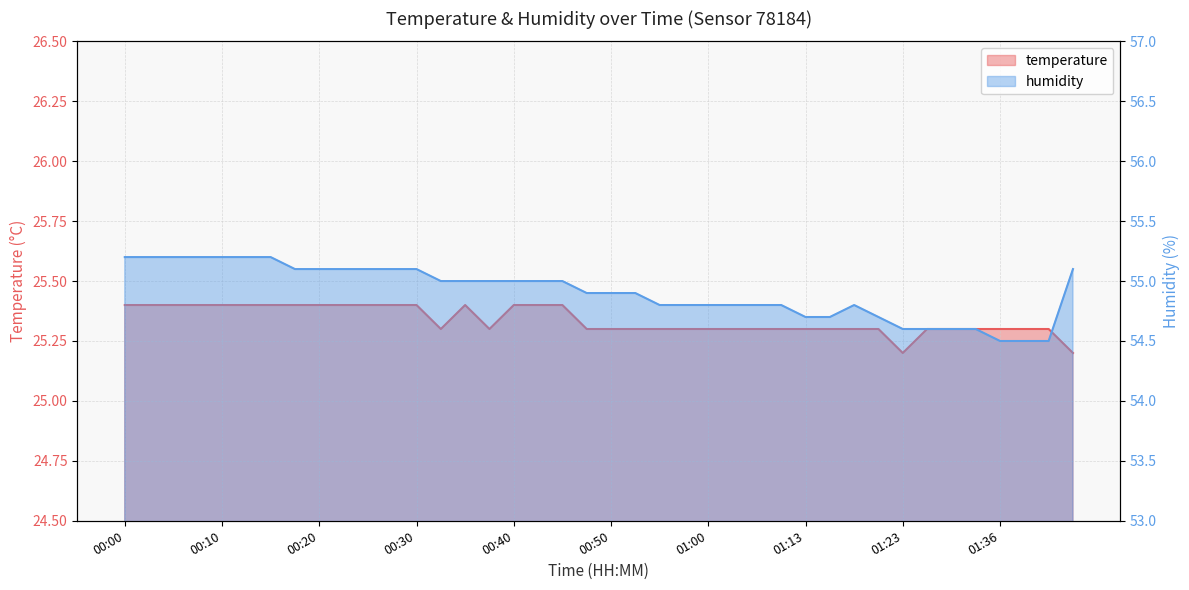

In humidity, how many points are higher than both neighbors (excluding endpoints)?

1